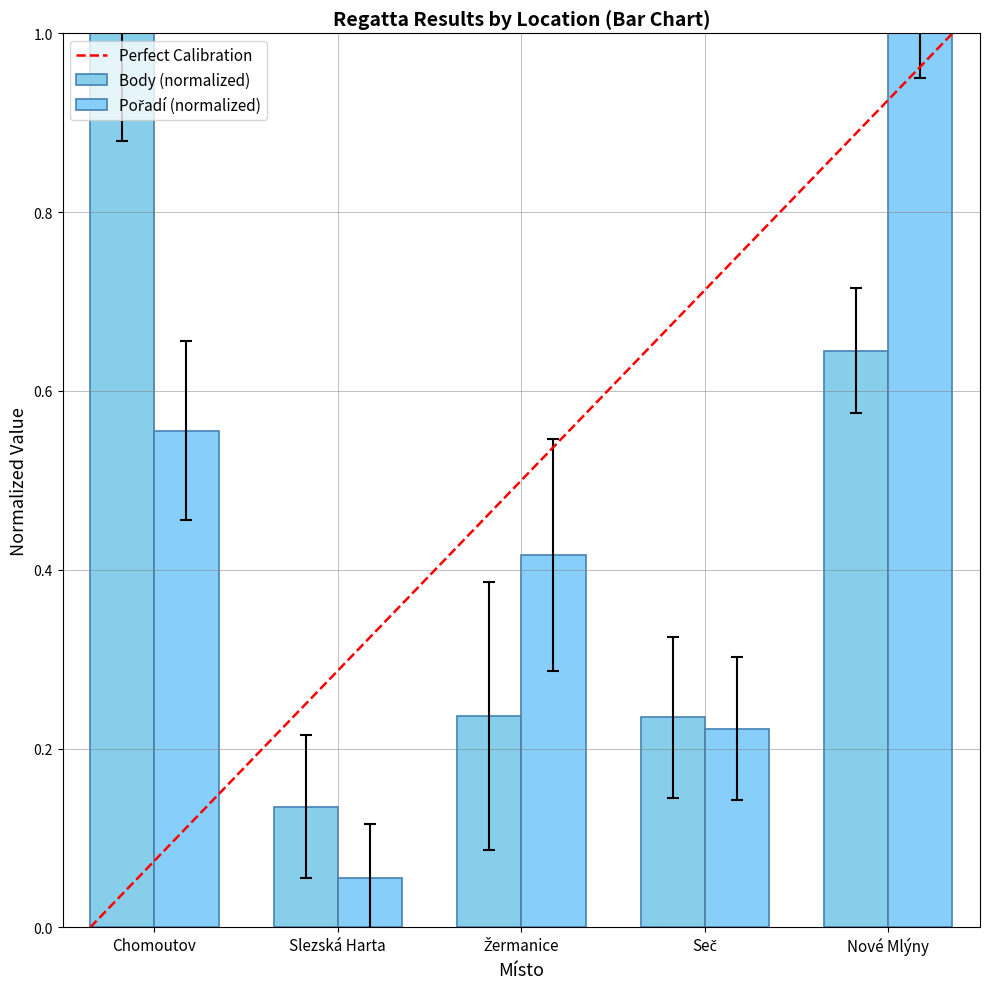

At which category does the chart reach its minimum across all series?

Slezská Harta